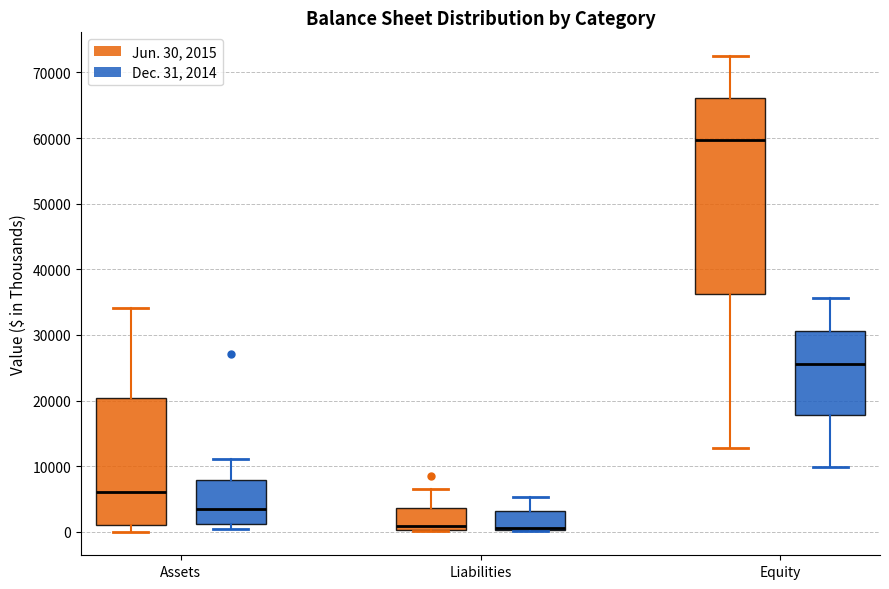

Reading left to right, transcribe this box plot: for each box, give where its median line is, the range the box spans, and where its two whiskers end, as read against the y-axis. The values are not printed on the chart, so give them approximately, as read against the axis.

Assets (Jun. 30, 2015): median 6000, box 1000 to 20000, whiskers 0 to 34000
Assets (Dec. 31, 2014): median 3000, box 1000 to 8000, whiskers 0 to 11000
Liabilities (Jun. 30, 2015): median 1000, box 0 to 4000, whiskers 0 to 7000
Liabilities (Dec. 31, 2014): median 1000 (drawn on the box's lower edge), box 0 to 3000, whiskers 0 to 5000
Equity (Jun. 30, 2015): median 60000, box 36000 to 66000, whiskers 13000 to 72000
Equity (Dec. 31, 2014): median 26000, box 18000 to 31000, whiskers 10000 to 36000